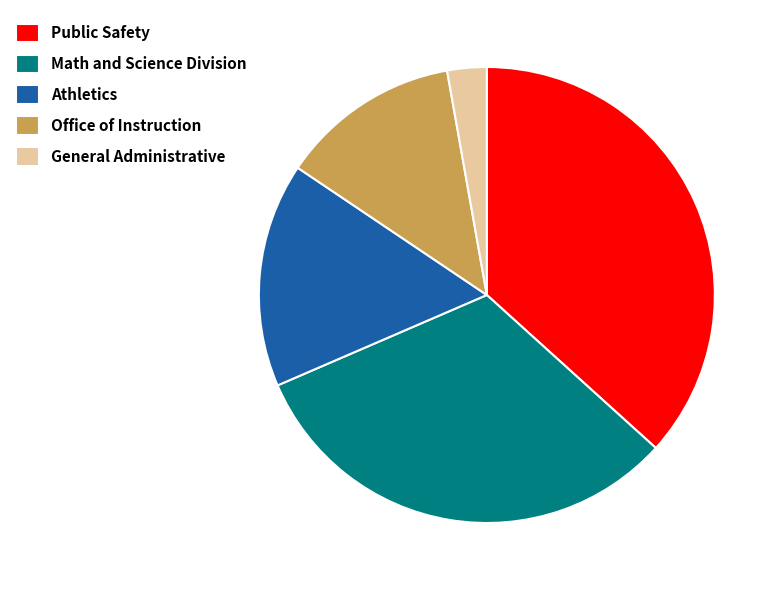

True or false: Math and Science Division accounts for 47% of the total.

False